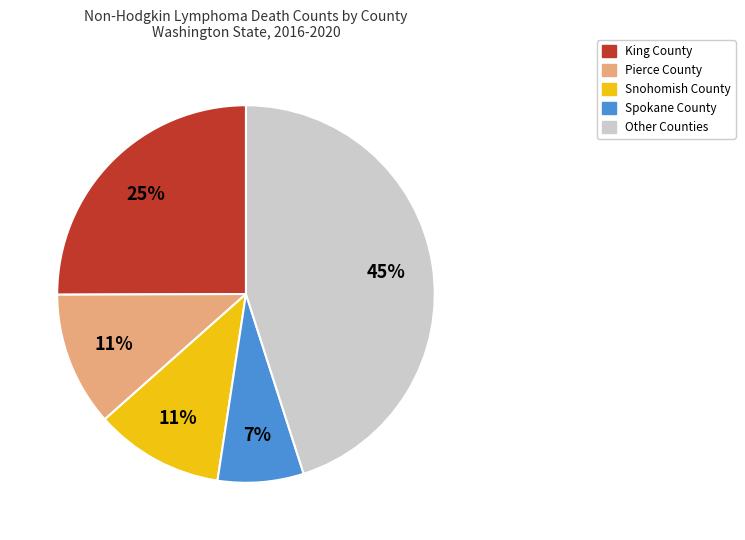

Which category has the smallest portion of the pie?

Spokane County